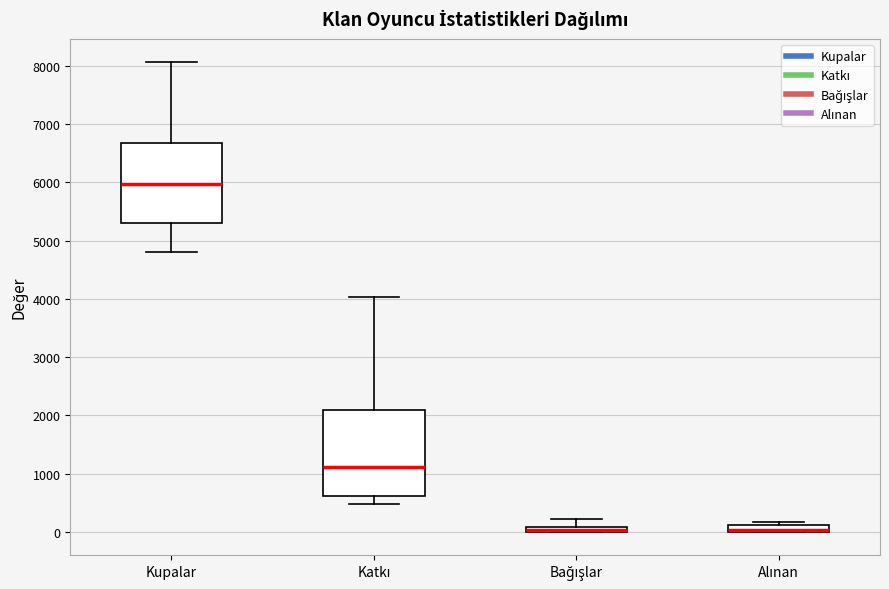

Where does the lower whisker of the box for Katkı end on the y-axis? The values are not printed on the chart, so give them approximately, as read against the axis.

500